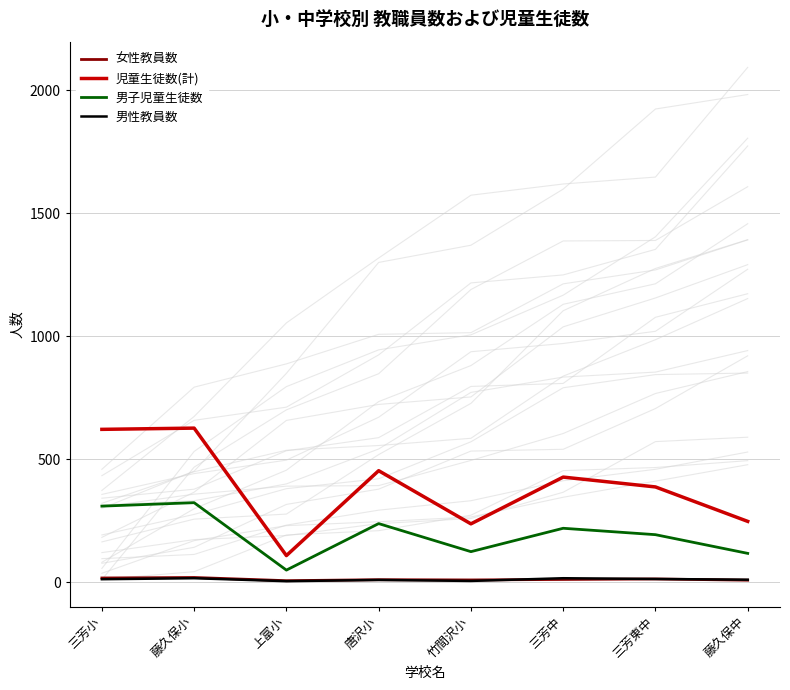

Which has a higher value, 三芳中 or 三芳東中?

三芳東中